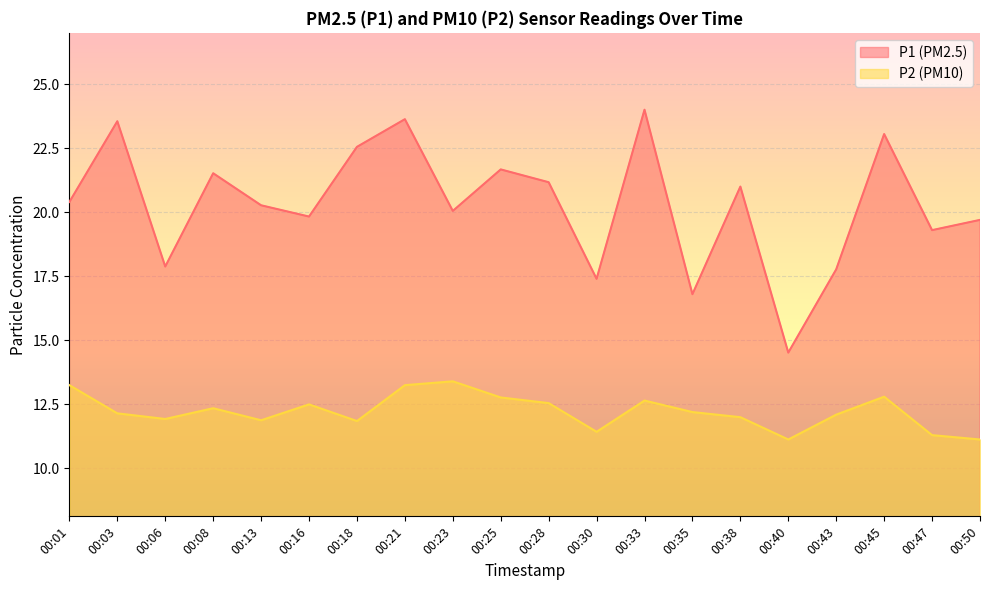

True or false: P1 has a value of 24.0 at 00:33.

True